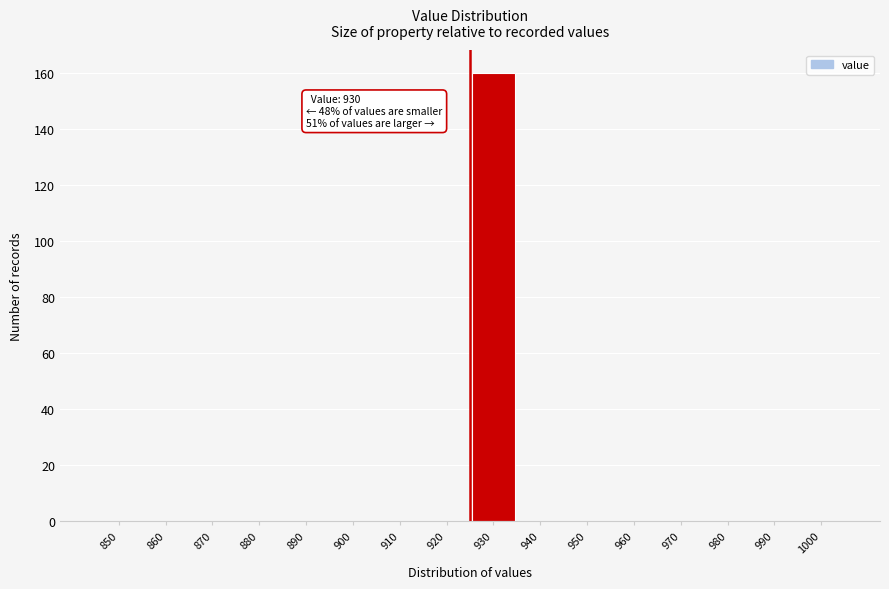

Reading left to right, list all the values displayed in this chart.

850=0	860=0	870=0	880=0	890=0	900=0	910=0	920=0	930=160	940=0	950=0	960=0	970=0	980=0	990=0	1000=0